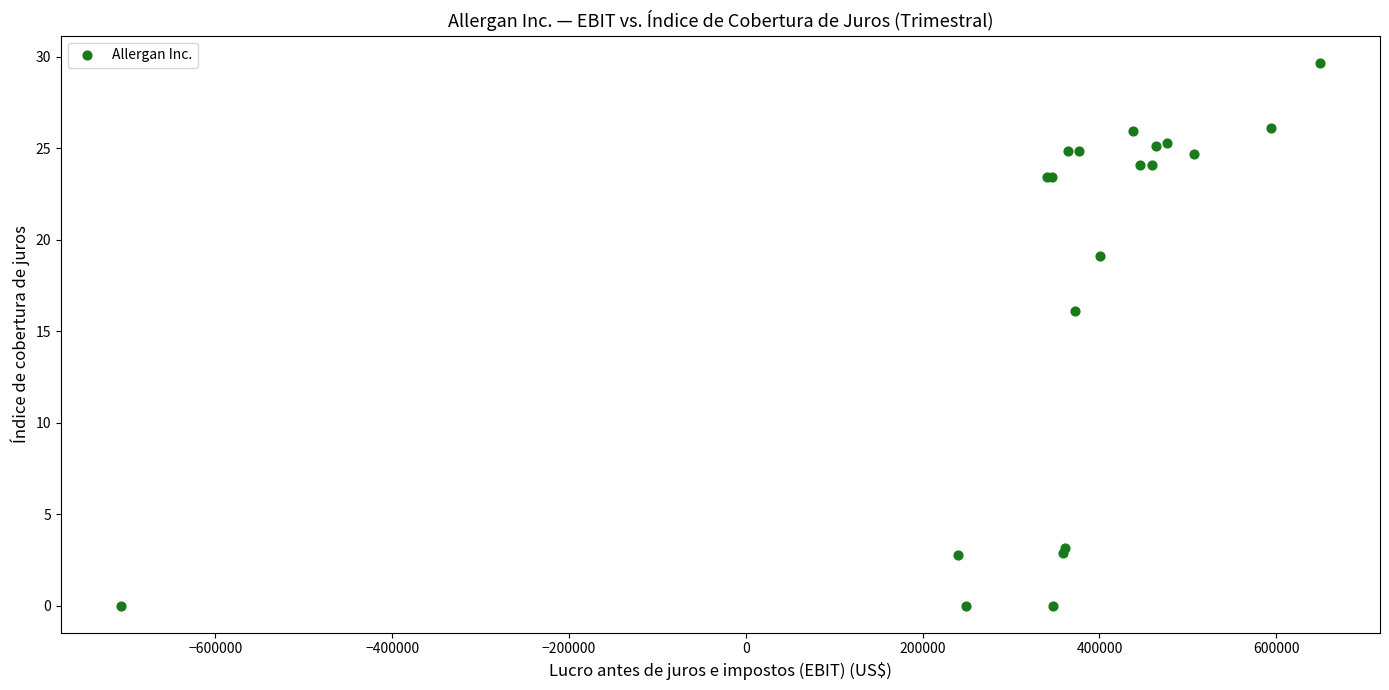

What Y value in the scatter plot is closest to 14?

16.1